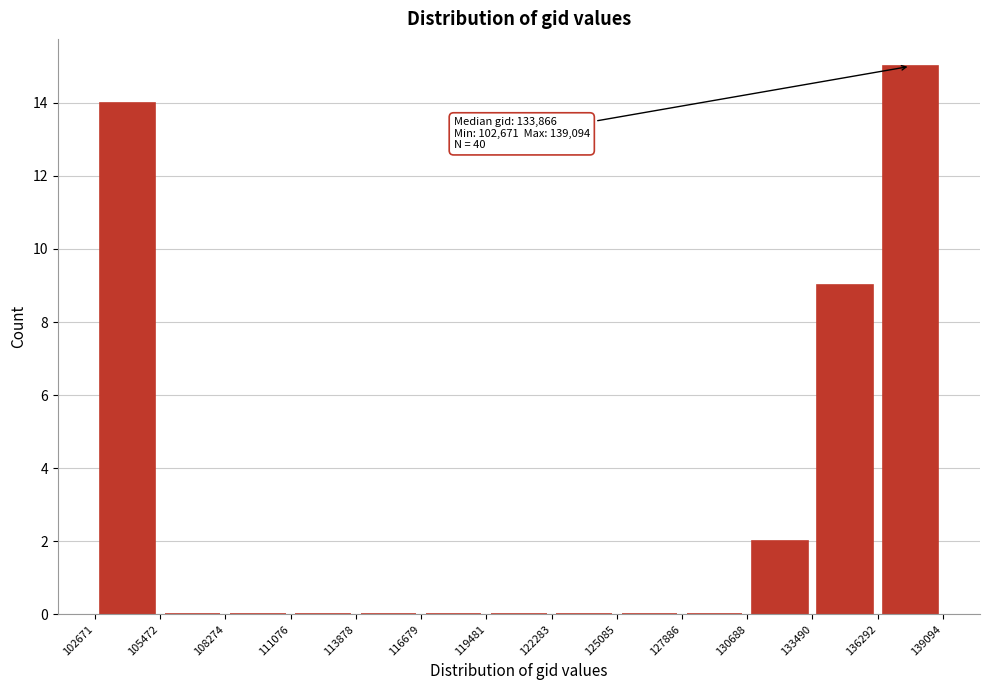

Over which range of the x-axis is the bar tallest?

136292 to 139094